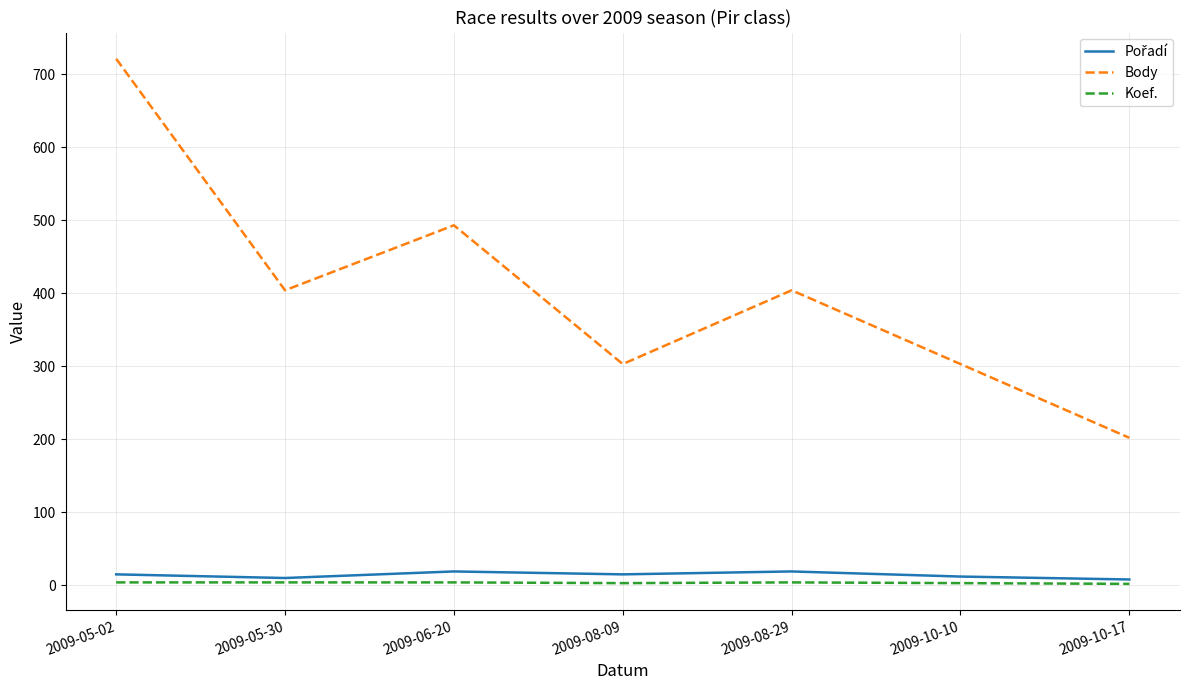

At which category does Body reach its first local valley?

2009-05-30